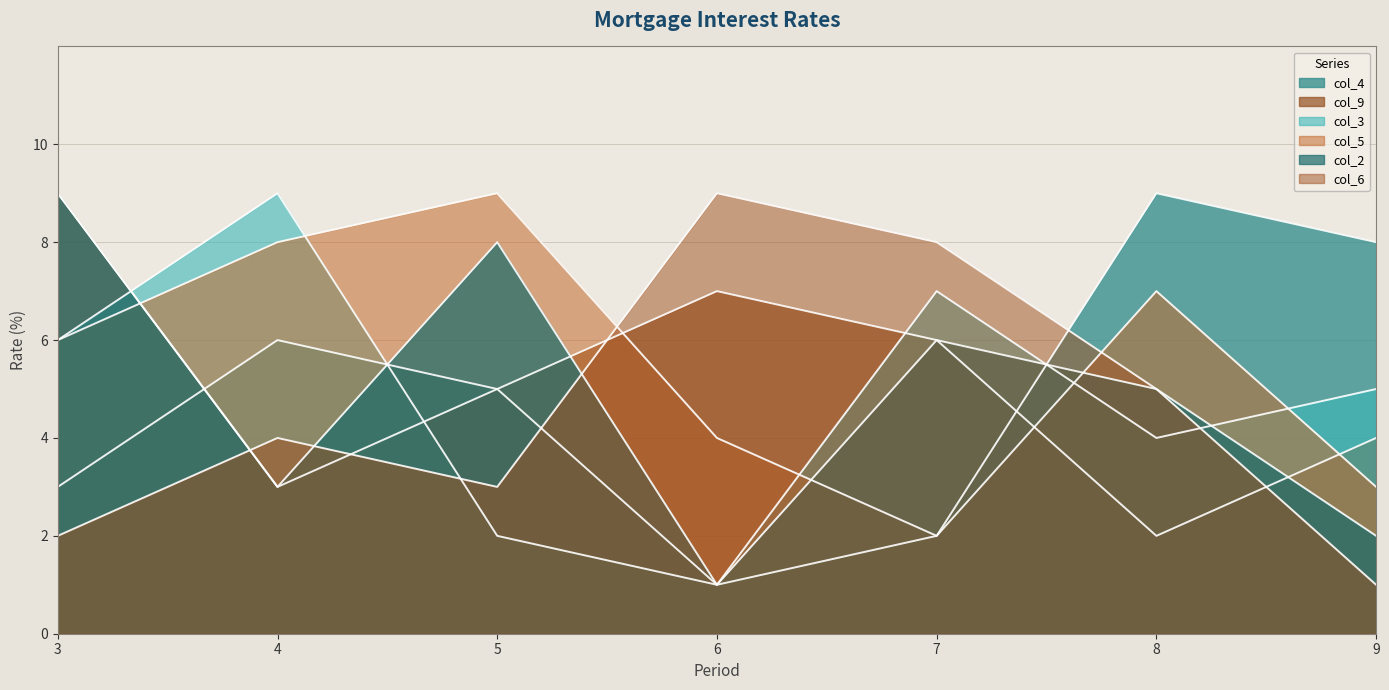

True or false: col_4 has a value of 2 at 5.

False